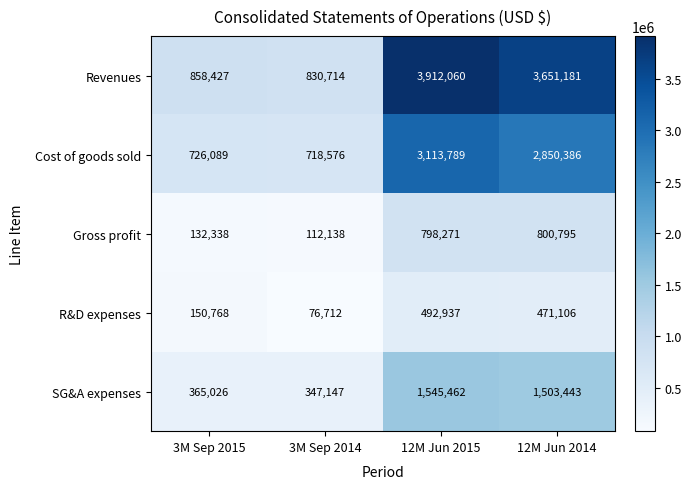

At which label does SG&A expenses reach its minimum?

3M Sep 2014